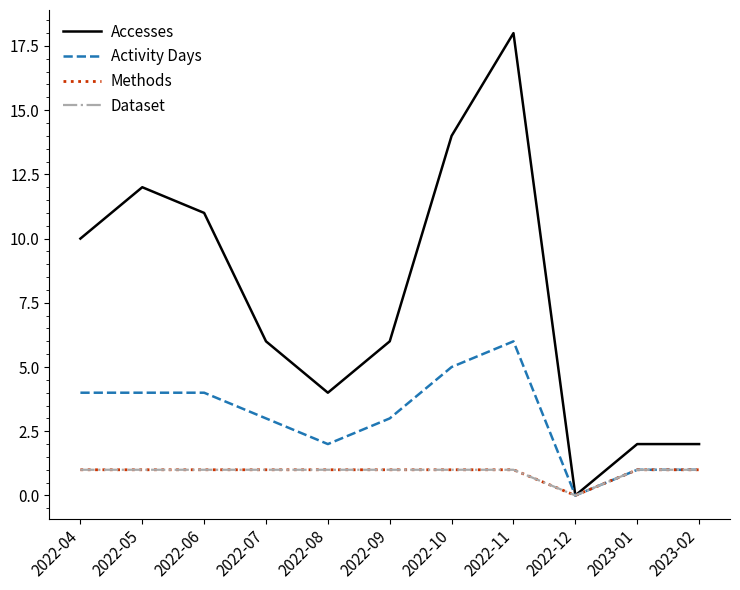

How many Dataset values are between 1 and 2?

10